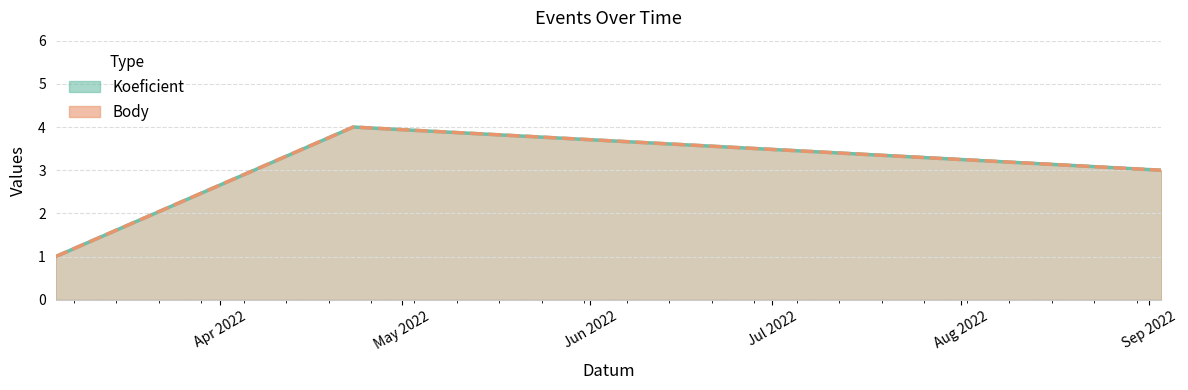

What position from the left is 2022-04-23?

2